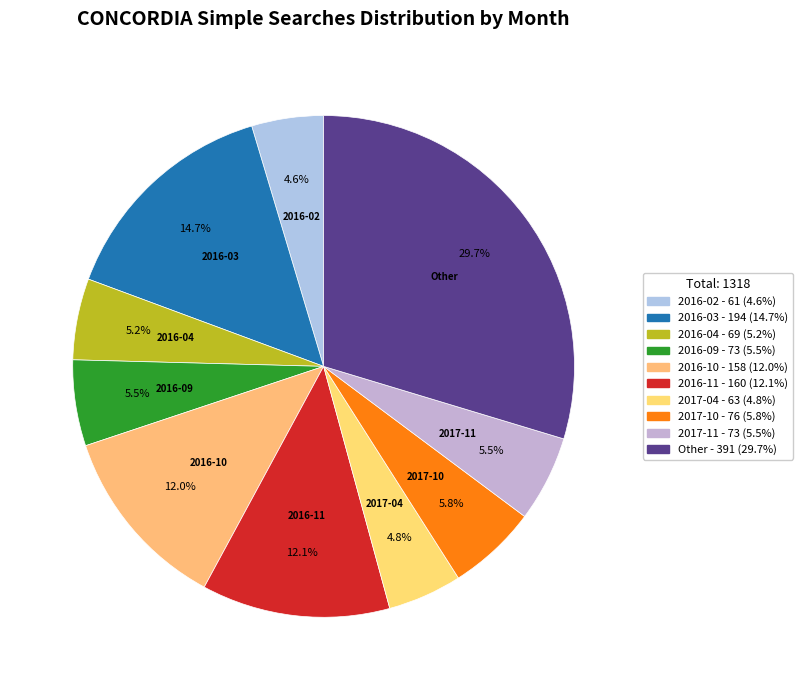

How many slices are in this pie chart?

10